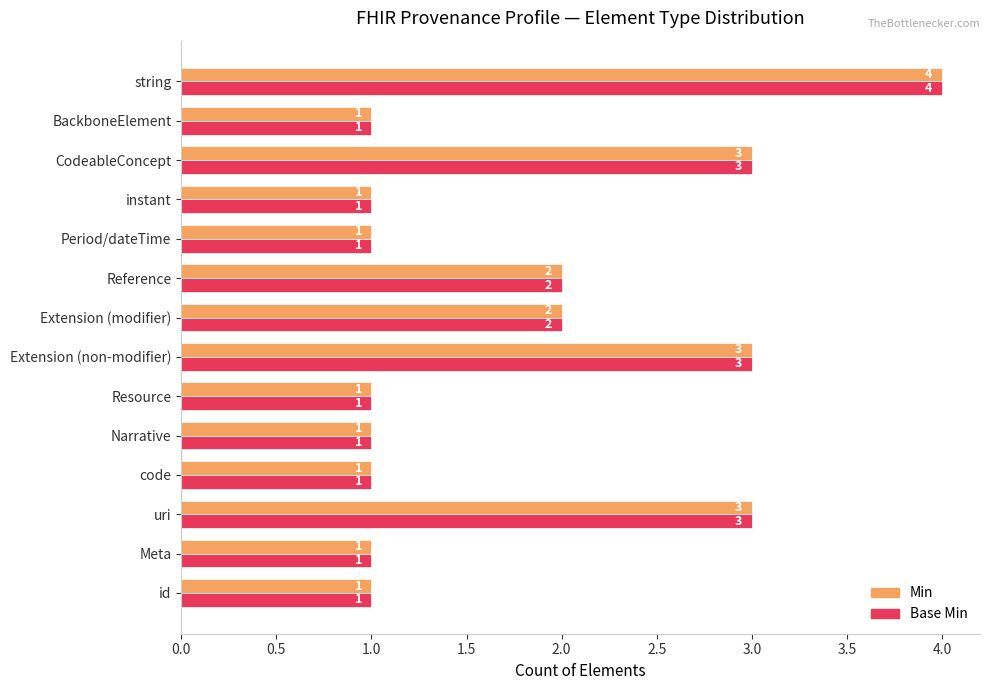

What is the sum of all Base Min values?

25